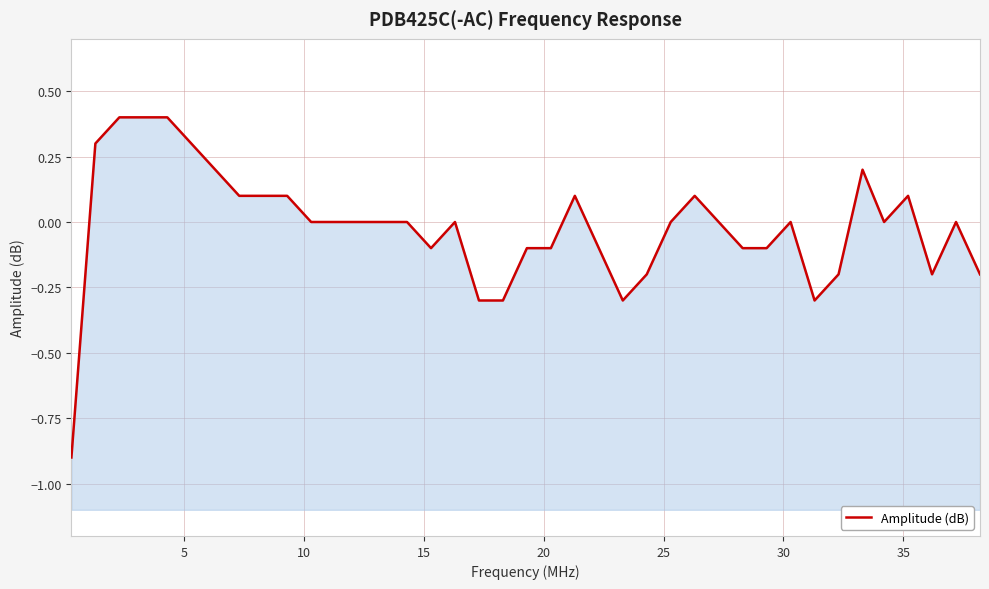

What is the sum of all values?

-0.7